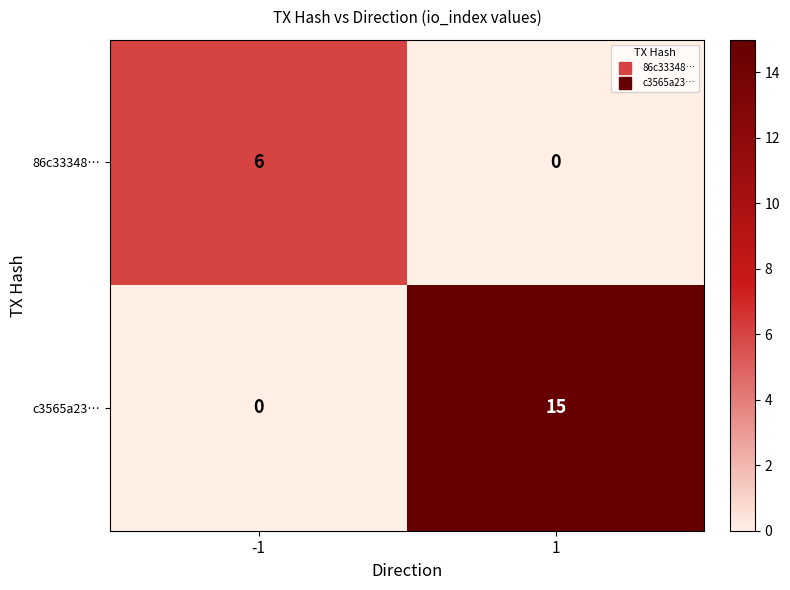

What is the total value across all series at 1?

15